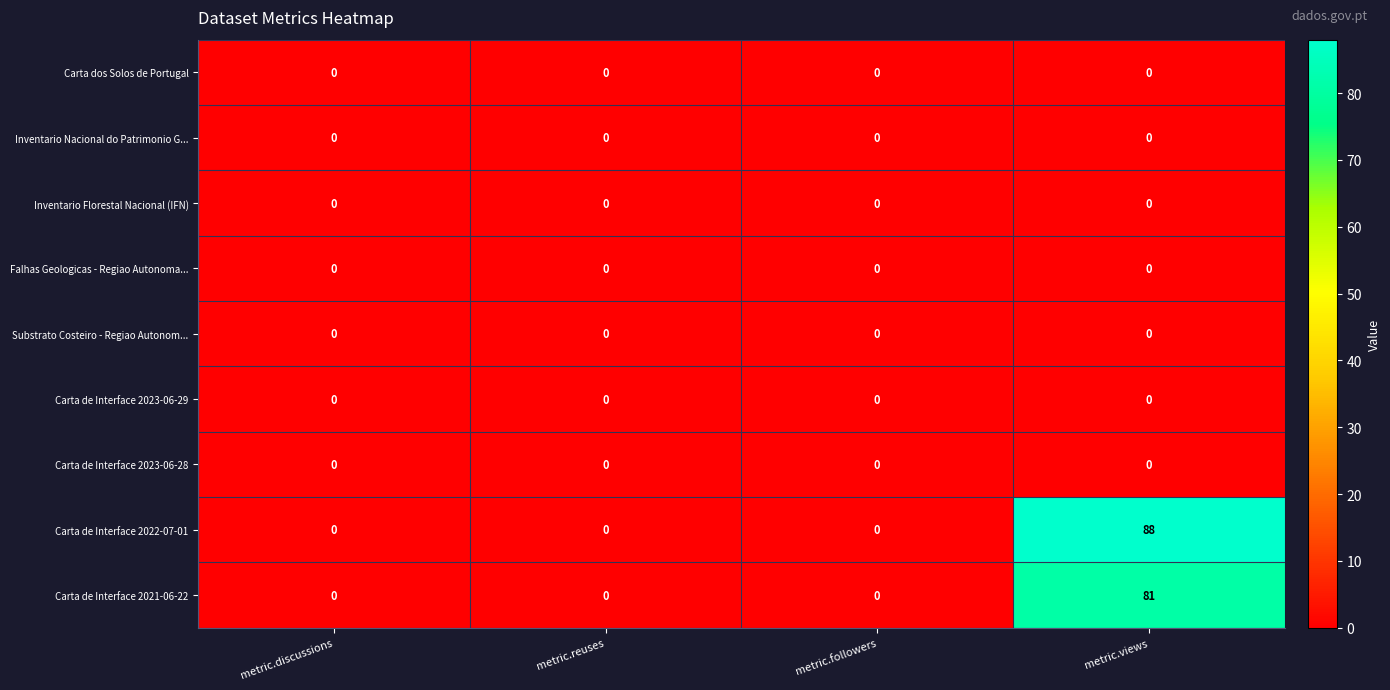

True or false: Carta de Interface 2021-06-22 has a value of 0 at metric.followers.

True